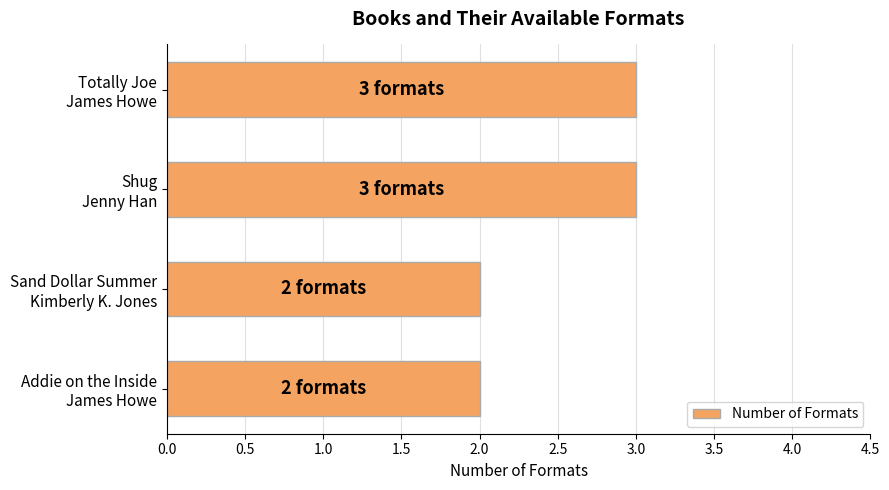

What is the sum of all values?

10